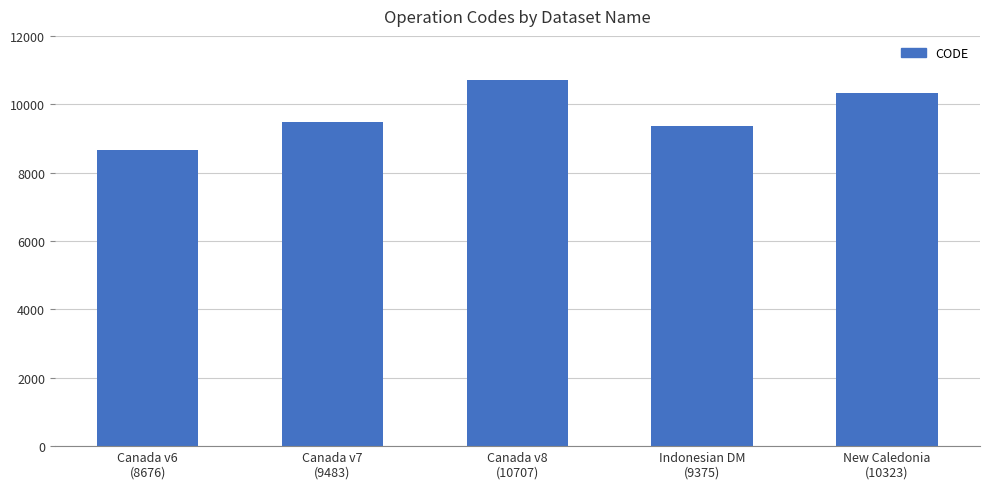

Reading left to right, extract all data points from this chart.

Canada v6
(8676)=8676	Canada v7
(9483)=9483	Canada v8
(10707)=10707	Indonesian DM
(9375)=9375	New Caledonia
(10323)=10323